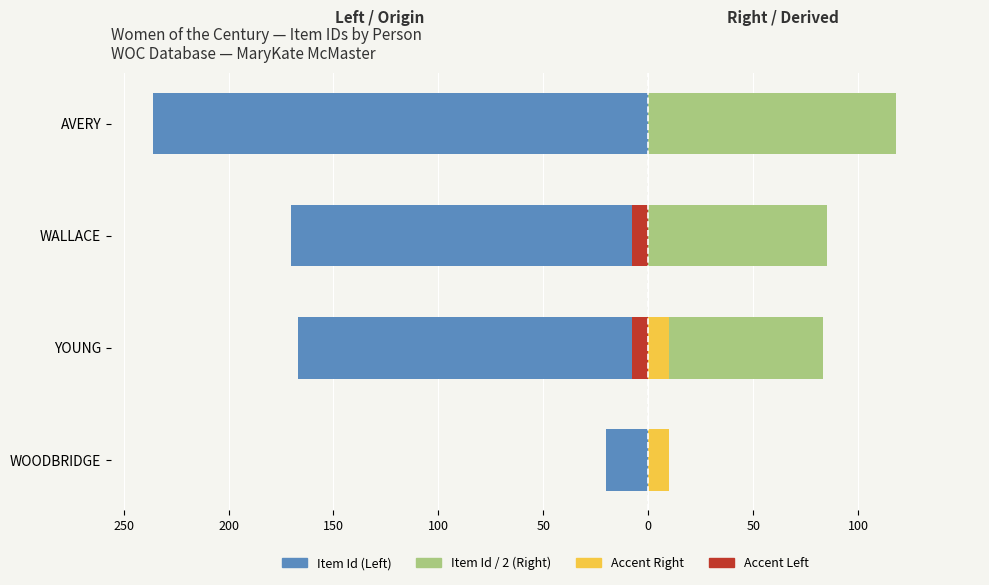

How many bars are there in total?

4